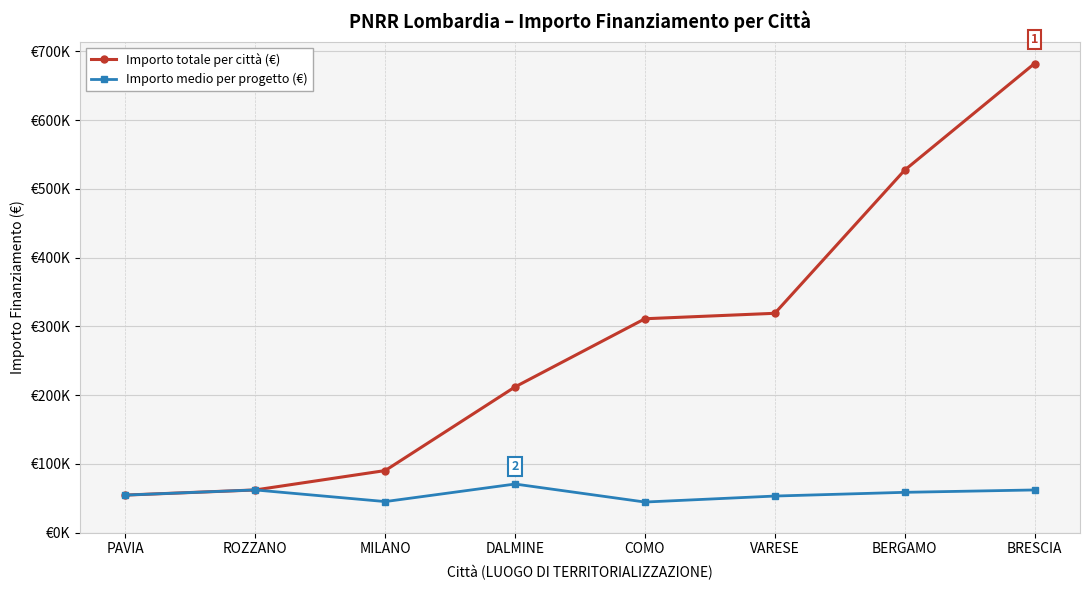

What are all the series names shown in the legend?

Importo totale per città (€), Importo medio per progetto (€)